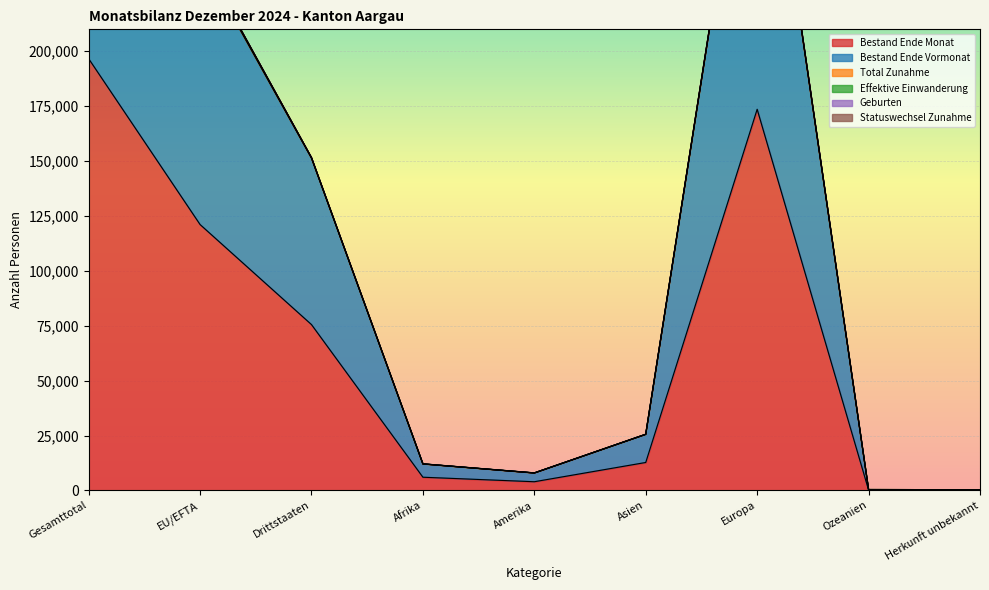

The Total Zunahme series shows 243623 at EU/EFTA. True or false?

True